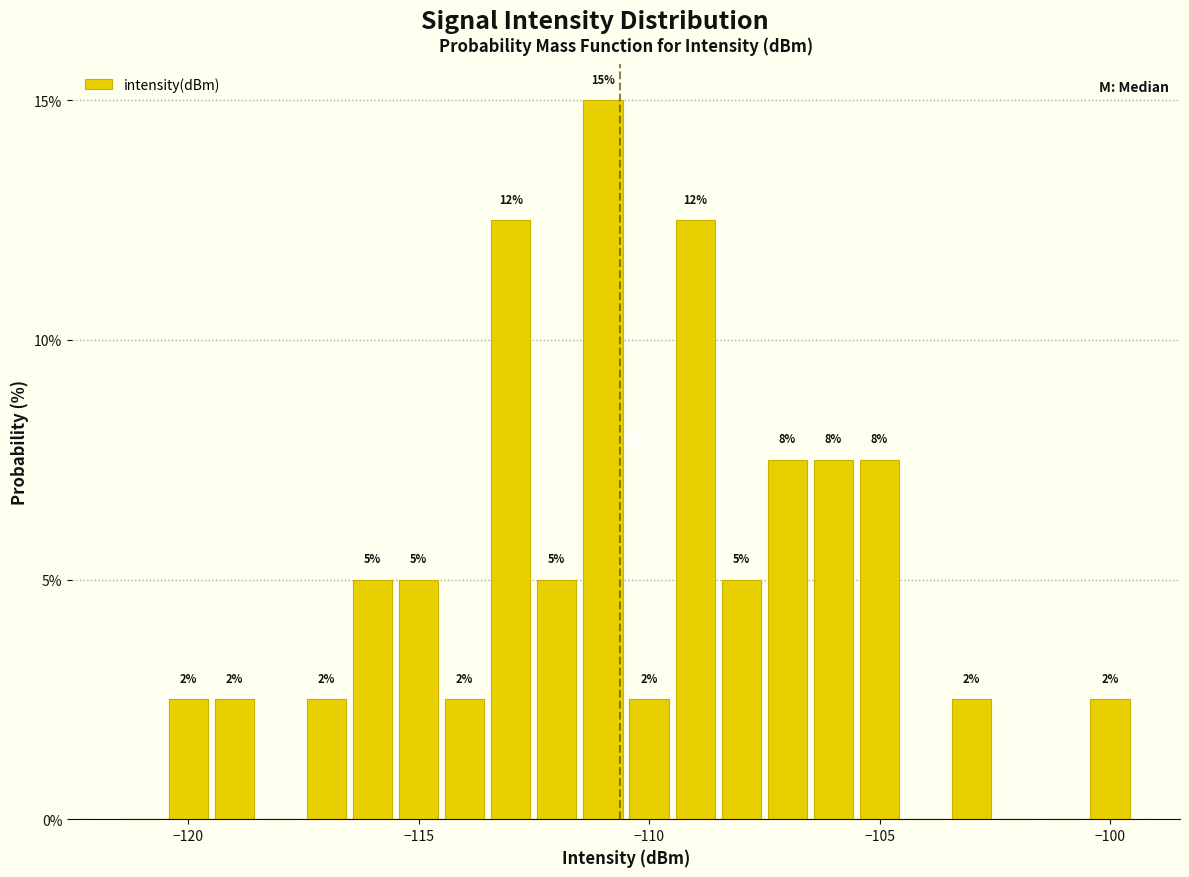

Read against the x-axis, roughly where is the centre of the tallest bar?

-111.0